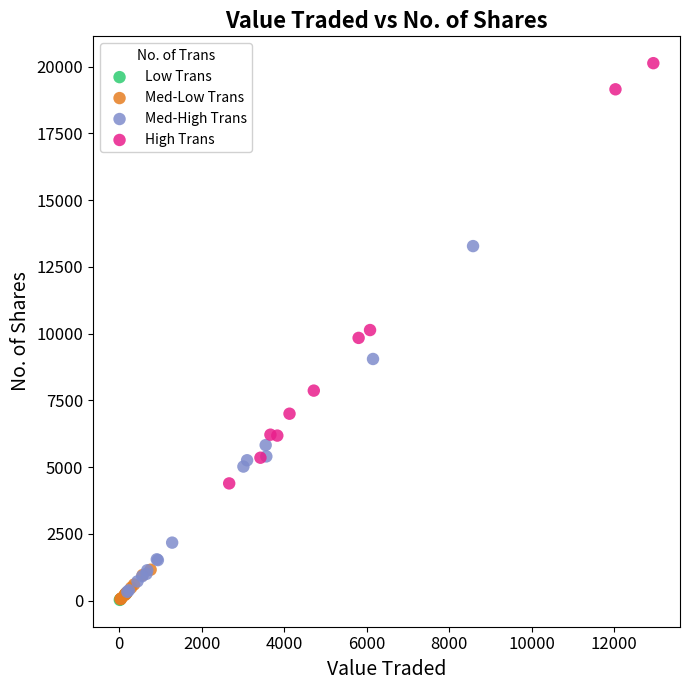

What are all the series names shown in the legend?

Low Trans, Med-Low Trans, Med-High Trans, High Trans